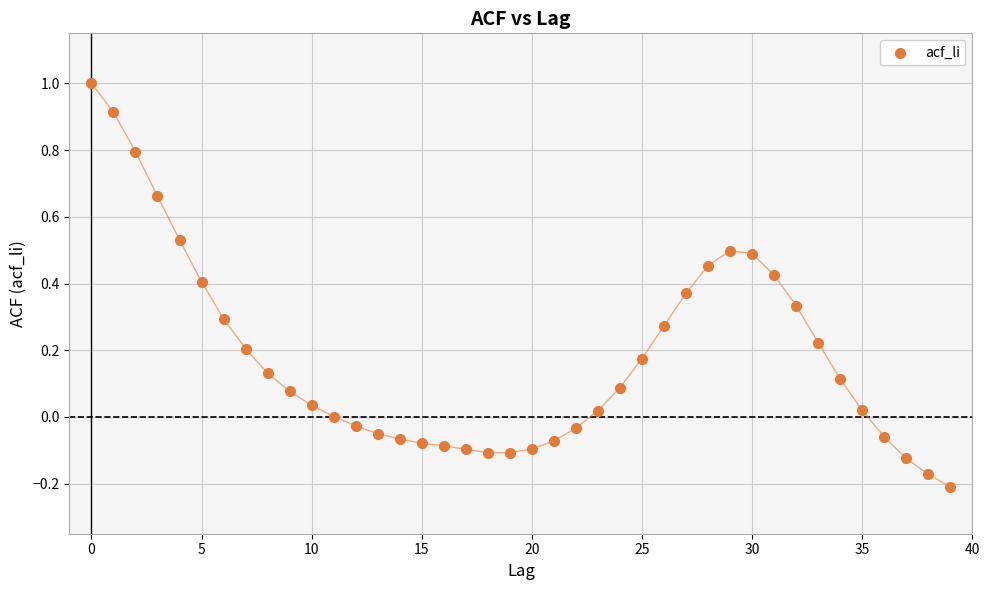

What is the range of Y values (max minus min)?

1.2